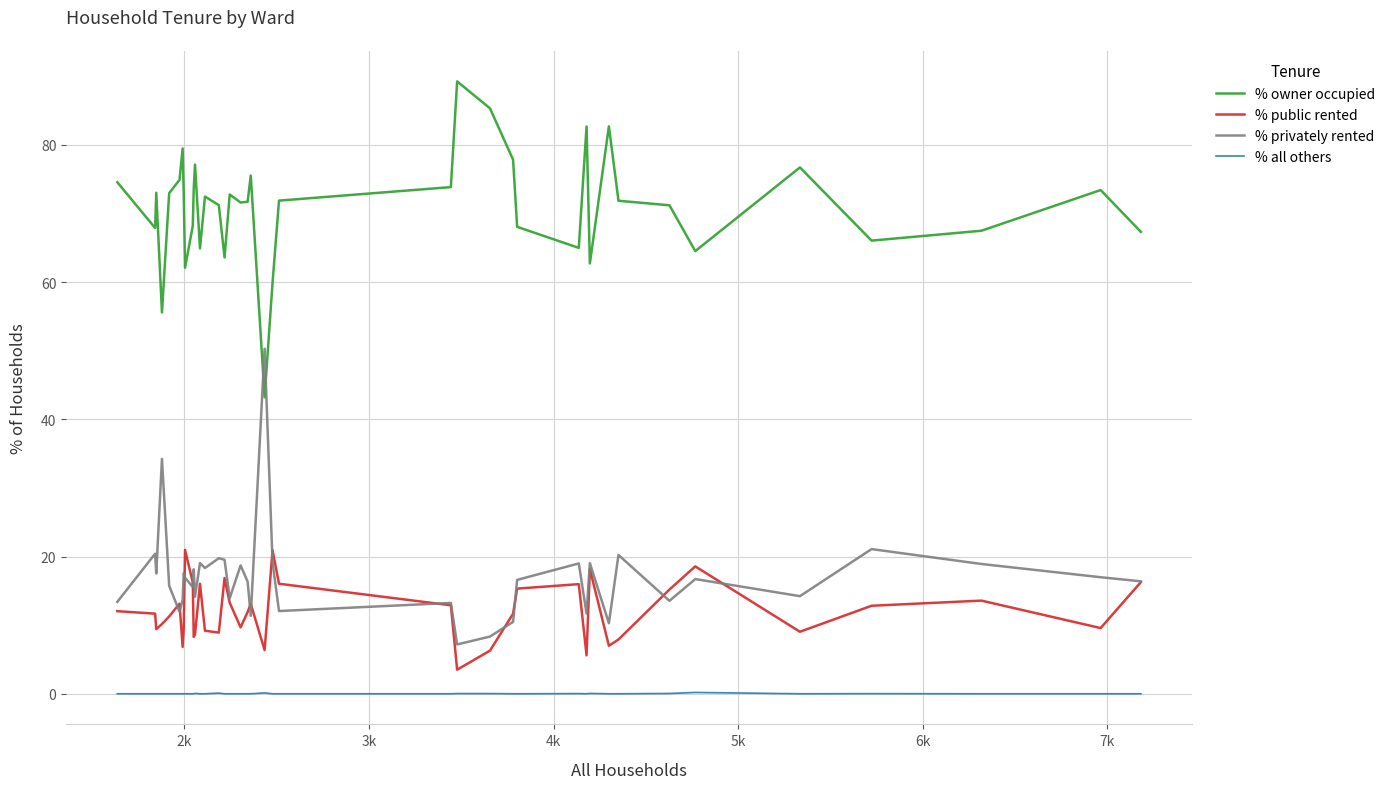

True or false: % all others and % public rented cross at least once.

False